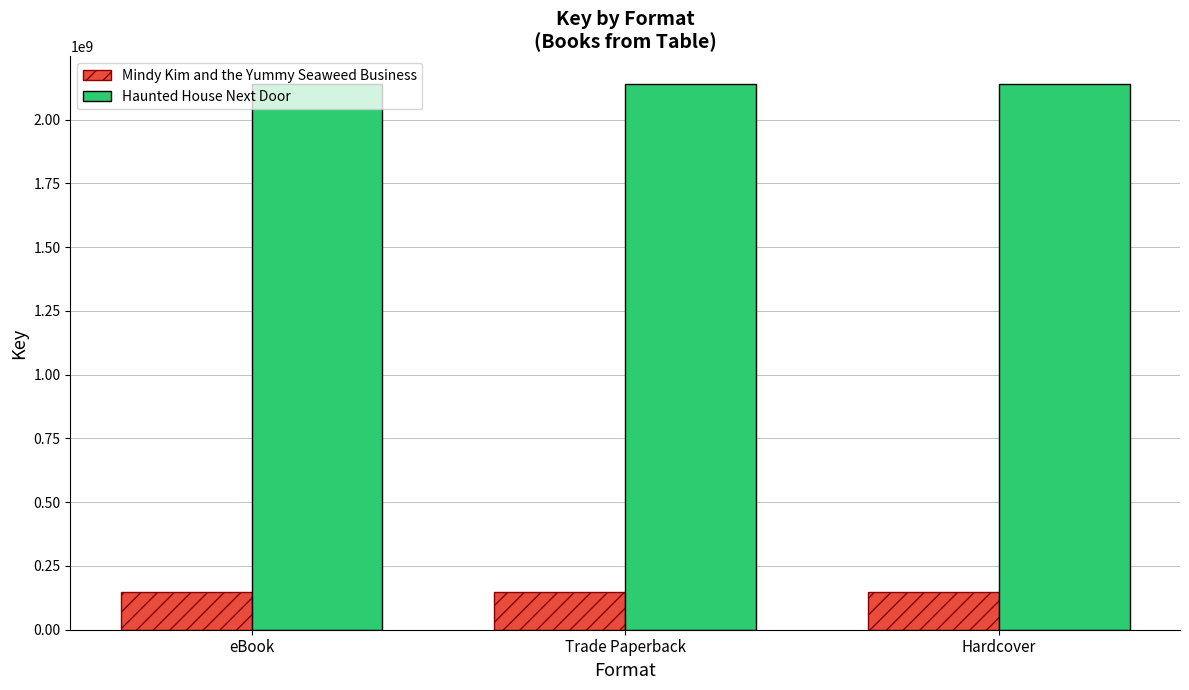

The Mindy Kim and the Yummy Seaweed Business series shows 149015353 at Hardcover. True or false?

True